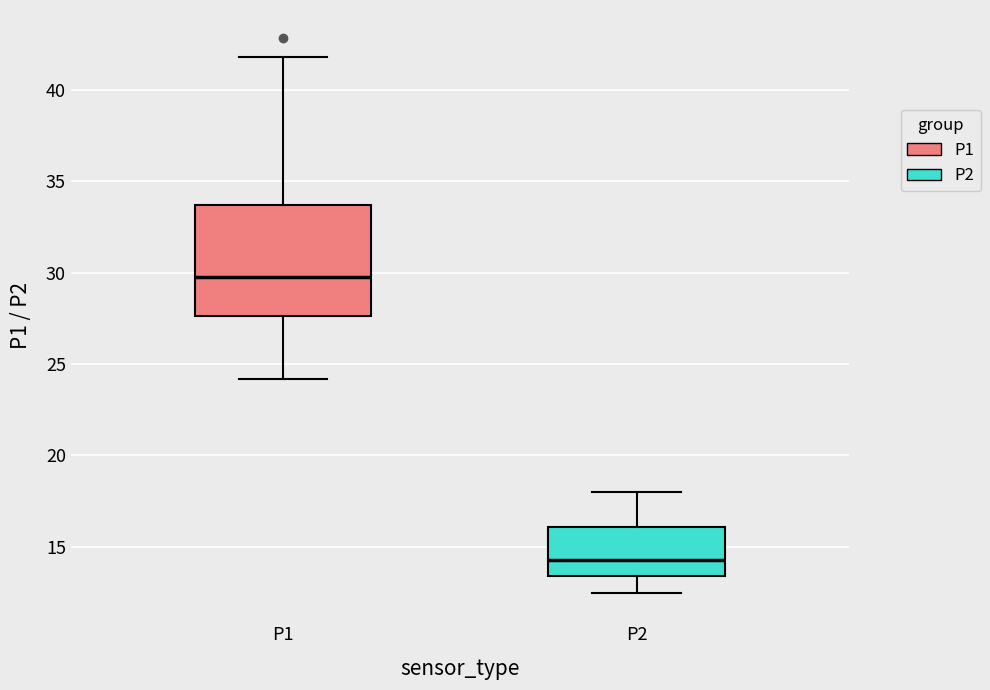

Which box has the lowest median line?

P2